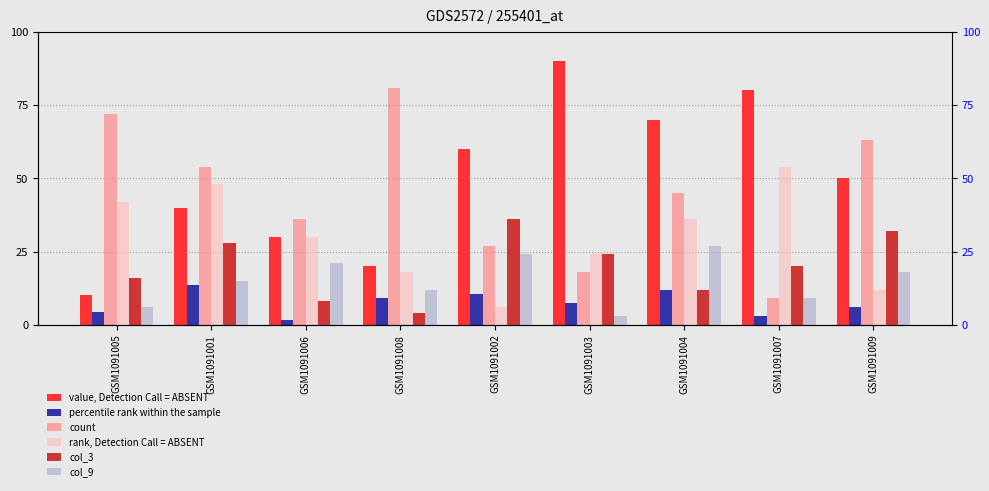

What is the greatest value displayed?

90.0